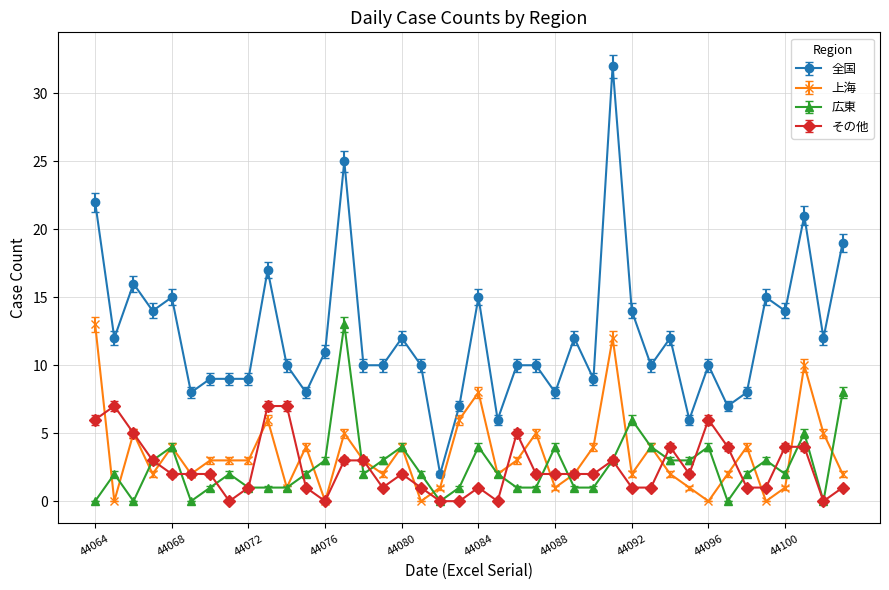

Which series has the widest spread of values?

全国